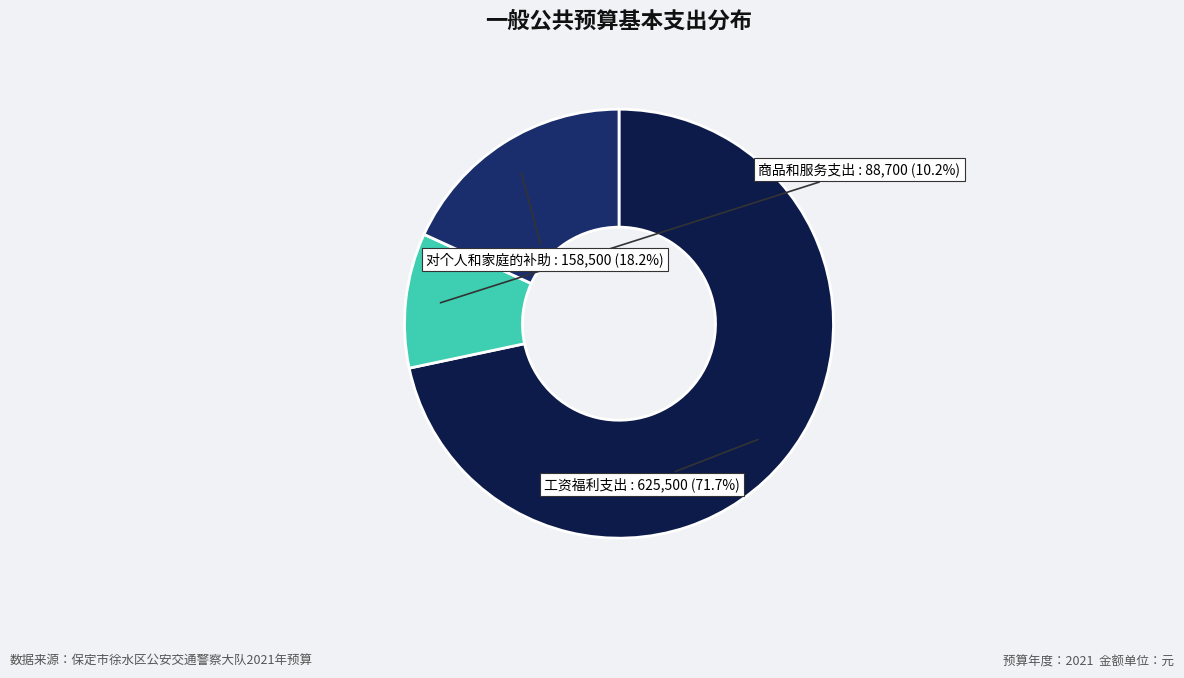

How many slices are in this pie chart?

3